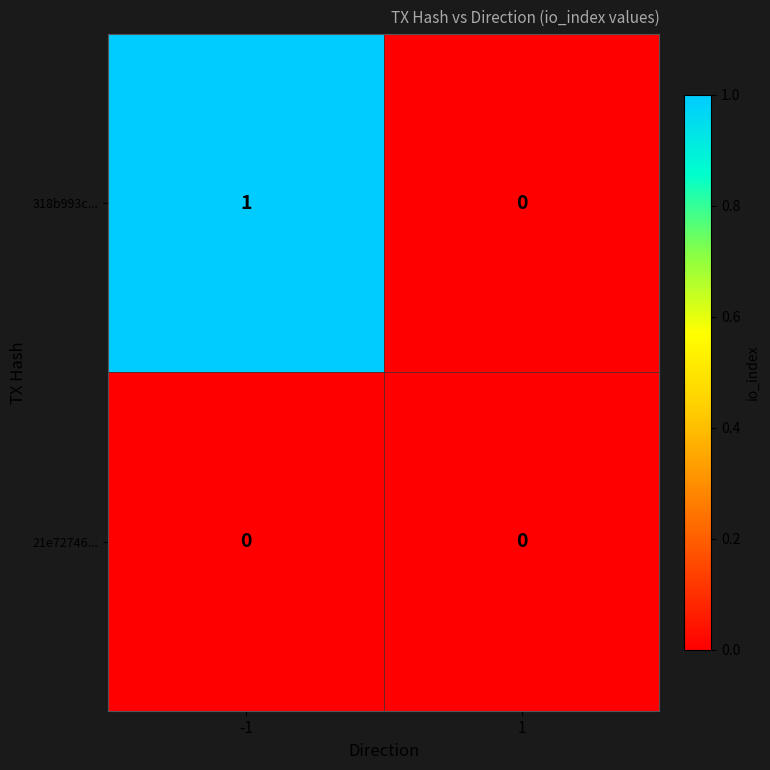

True or false: 318b993c... has a value of 0 at 1.

True